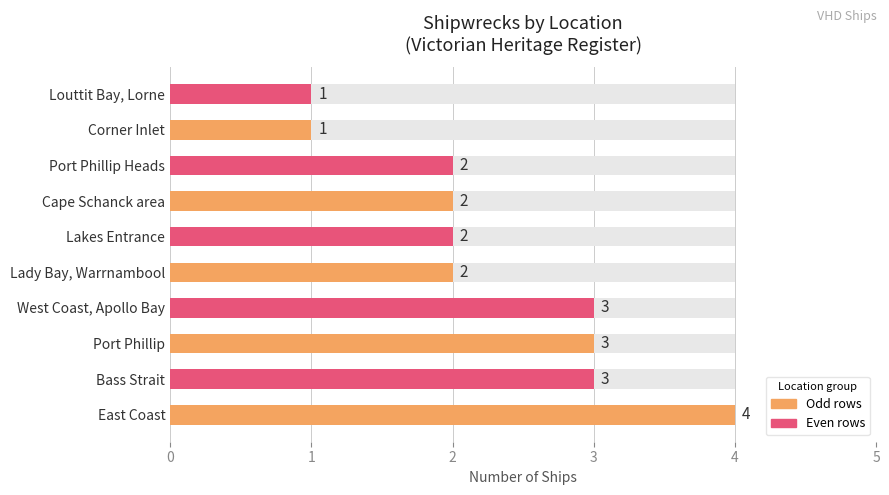

What is the difference between the maximum and second lowest values?

3